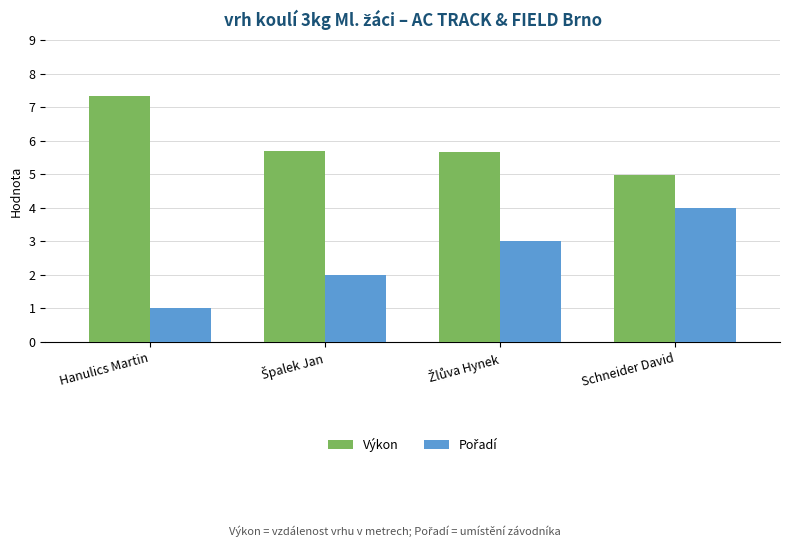

What is the average value of the Výkon series?

5.9